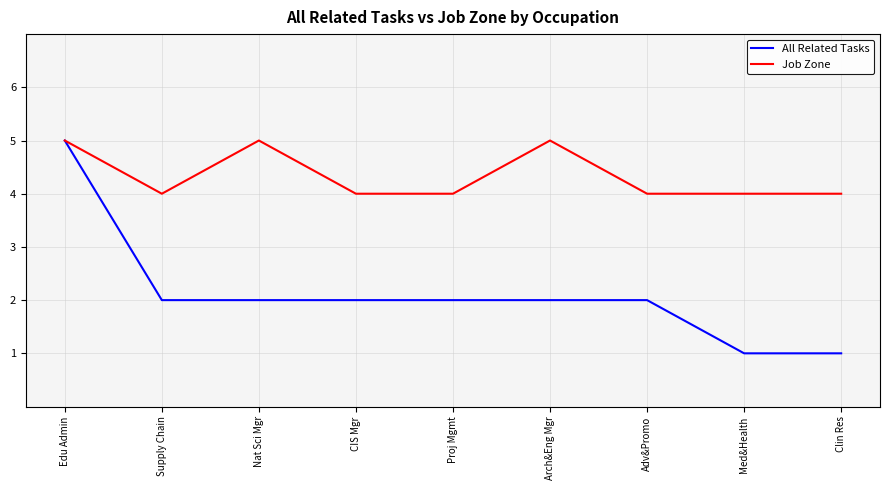

What are all the series names shown in the legend?

All Related Tasks, Job Zone